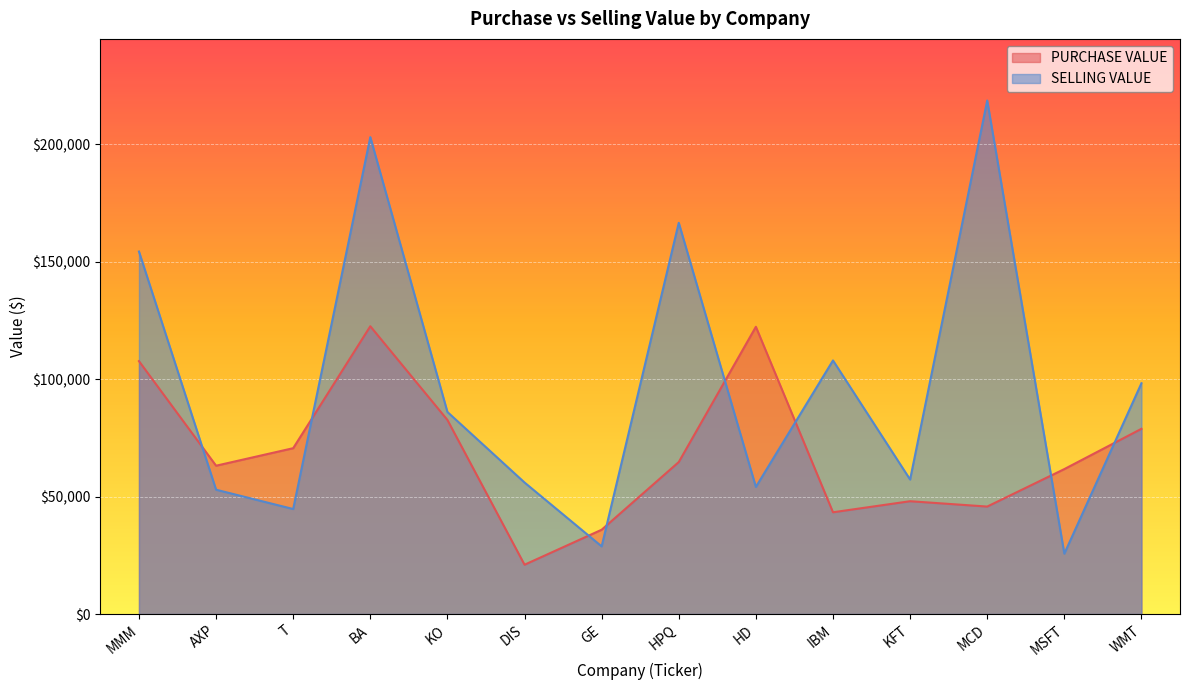

Does the chart display data point markers on the line(s)?

No